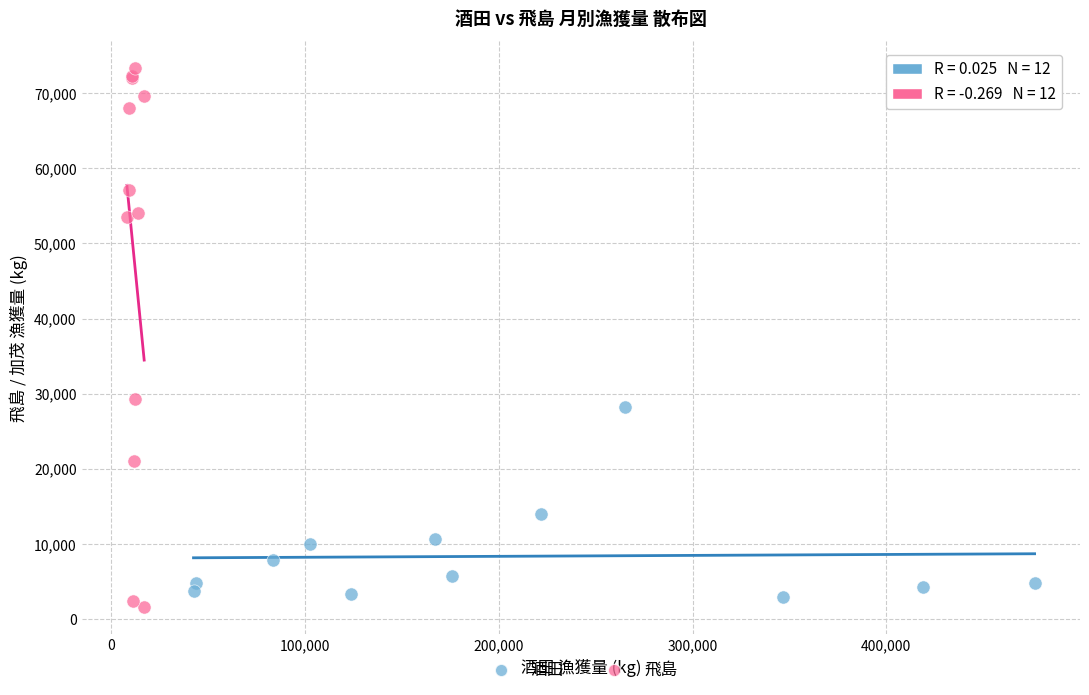

Which series contains the lowest Y value?

飛島